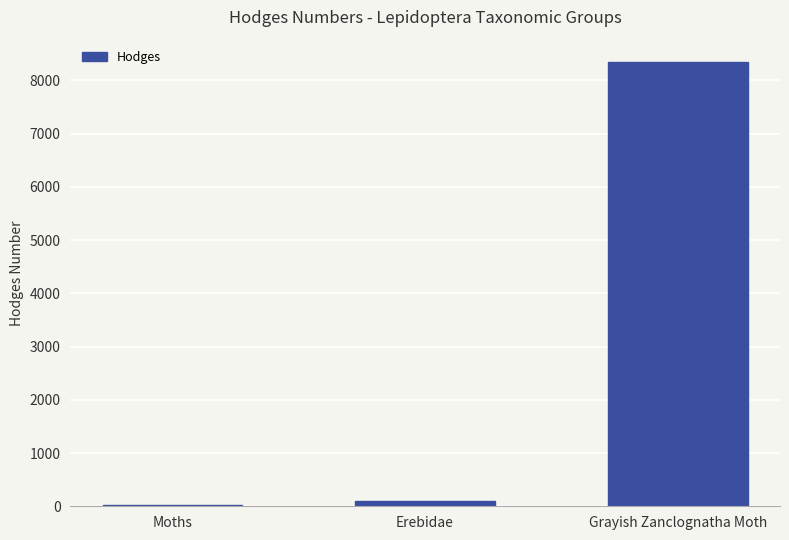

What is the difference between the maximum and minimum values?

8319.0